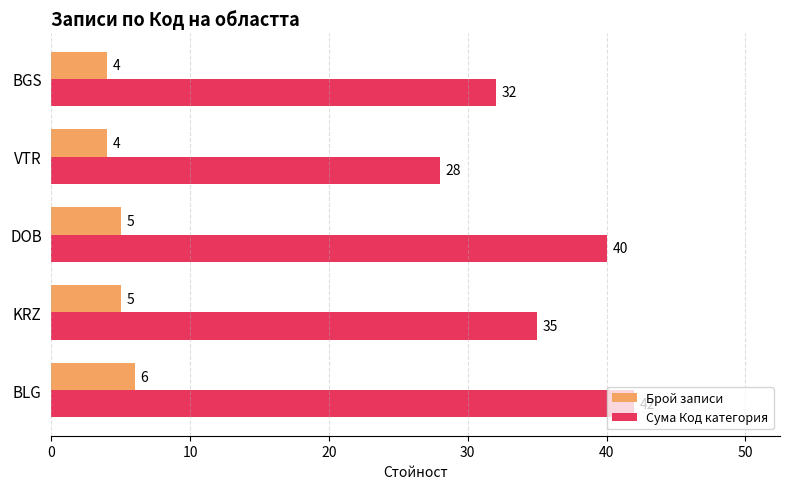

What is the maximum value shown in the chart?

42